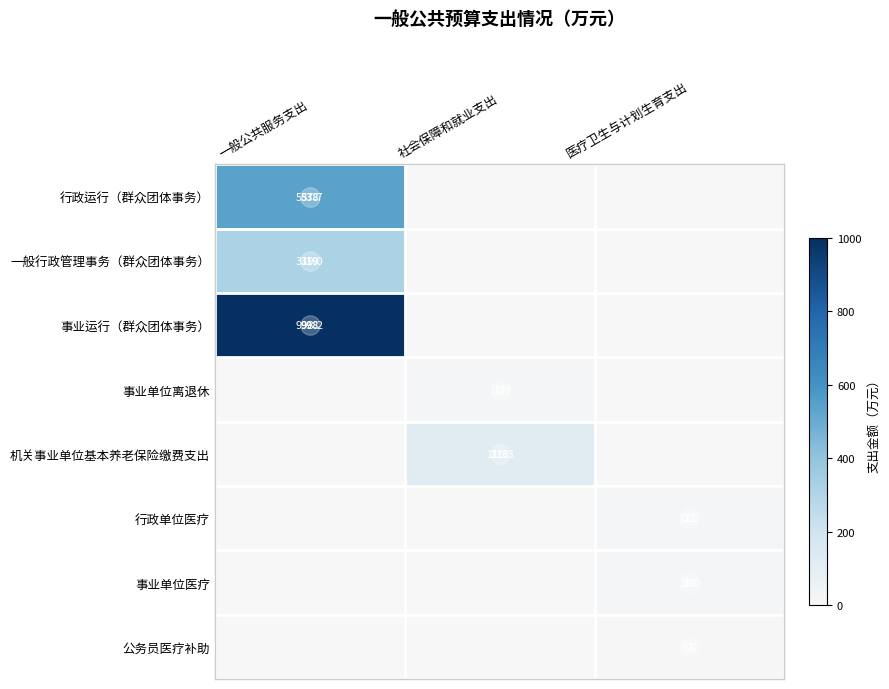

How many positive values does the 公务员医疗补助 series have?

1